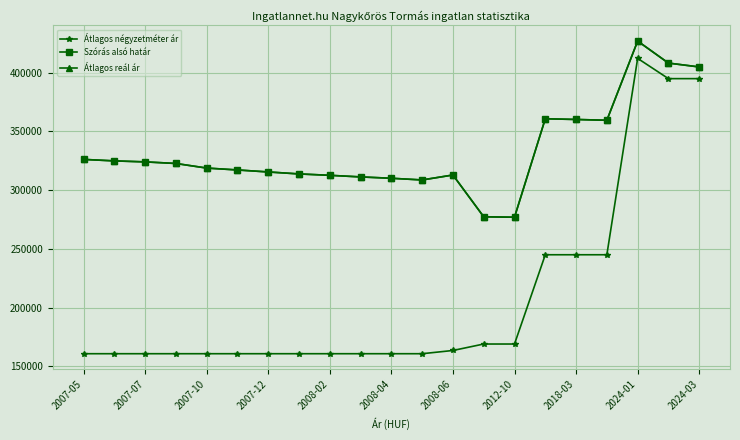

Reading left to right, transcribe all the data shown in this chart.

Átlagos négyzetméter ár: 160714	160714	160714	160714	160714	160714	160714	160714	160714	160714	160714	160714	163464	168965	168965	244943	244943	244943	412068	394827	394827
Szórás alsó határ: 326089	324819	323977	322620	318715	317100	315401	313720	312544	311183	310027	308593	312812	277245	276880	360667	360071	359392	426804	408064	404772
Átlagos reál ár: 326089	324819	323977	322620	318715	317100	315401	313720	312544	311183	310027	308593	312812	277245	276880	360667	360071	359392	426804	408064	404772